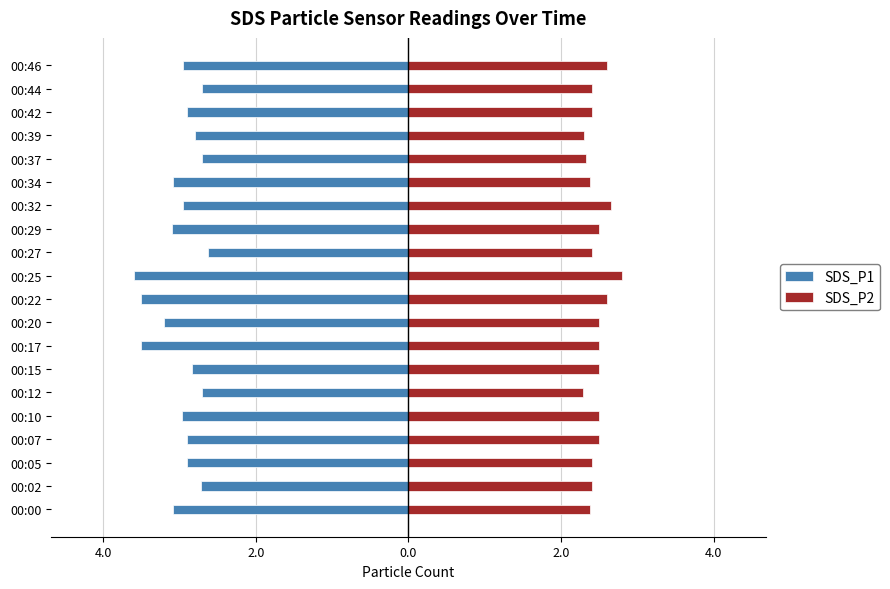

What is the maximum value shown in the chart?

2.8